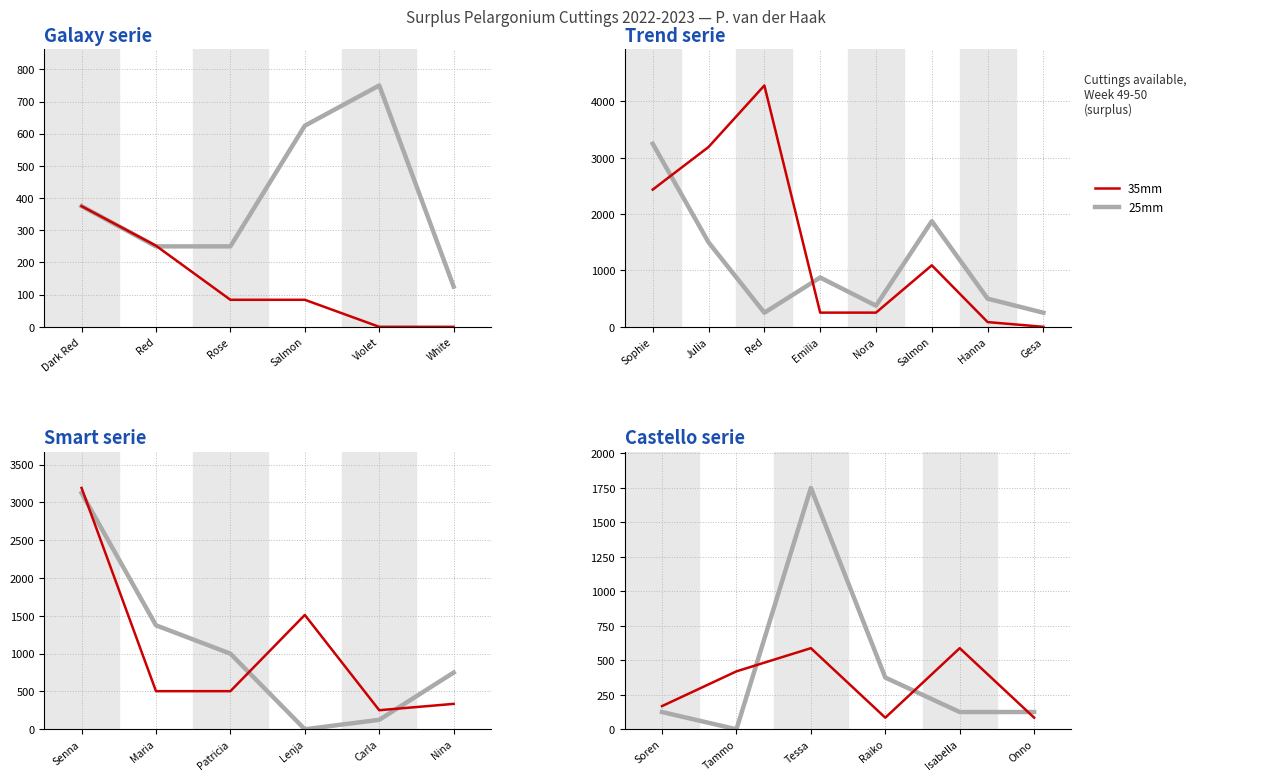

Count the number of data series in this chart.

2